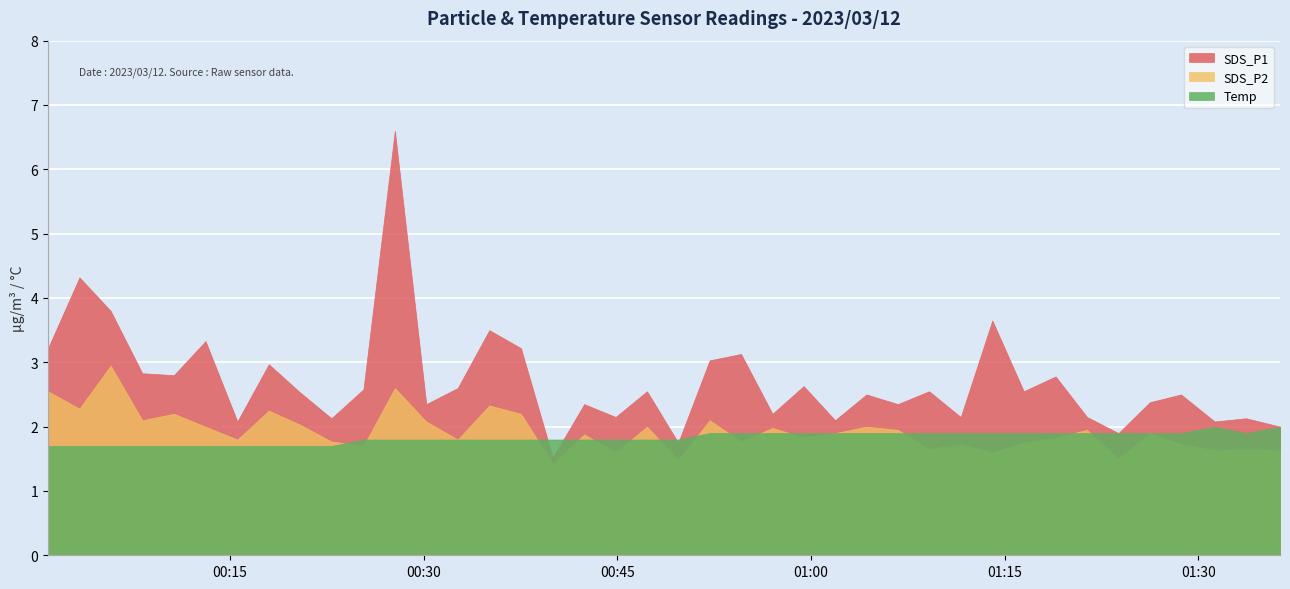

What is the average value of the SDS_P1 series?

2.7